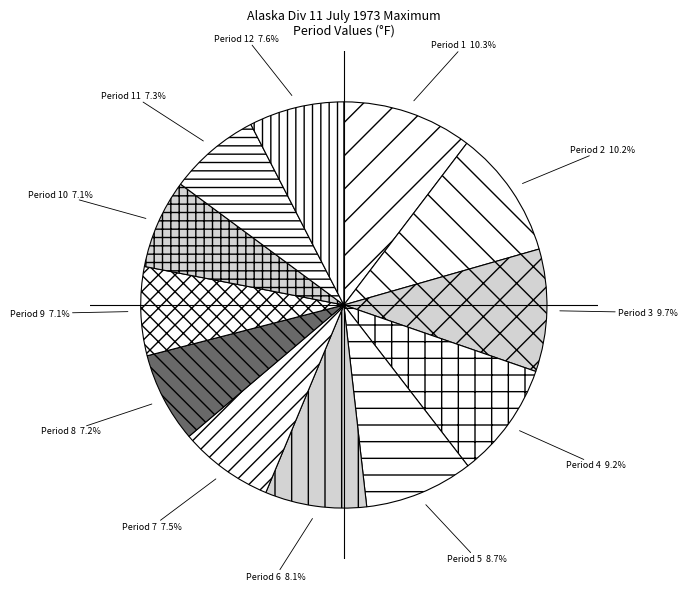

Which has a higher value, Period 3 or Period 12?

Period 3